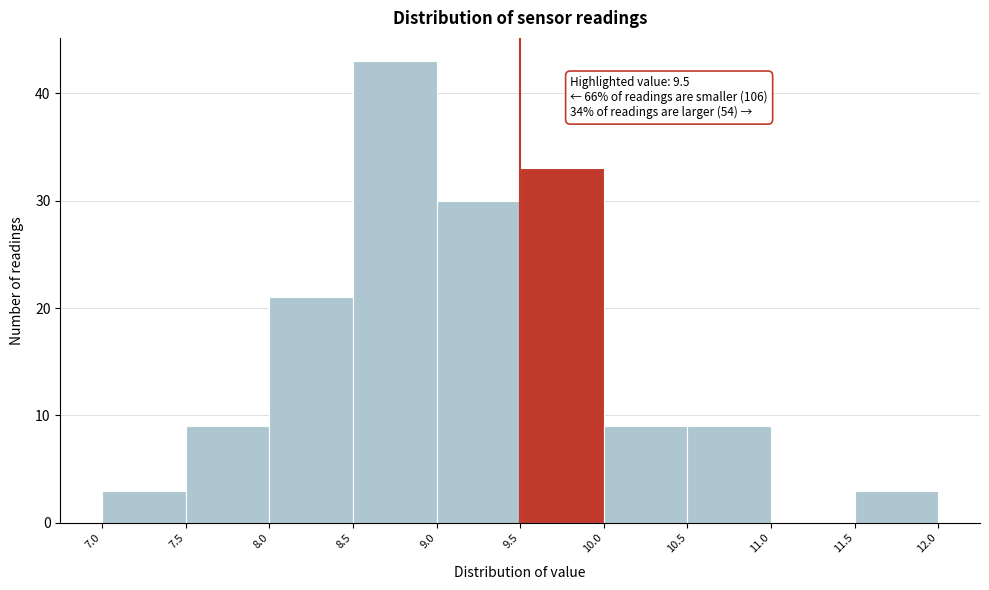

Which range on the x-axis has the tallest bar?

8.5 to 9.0